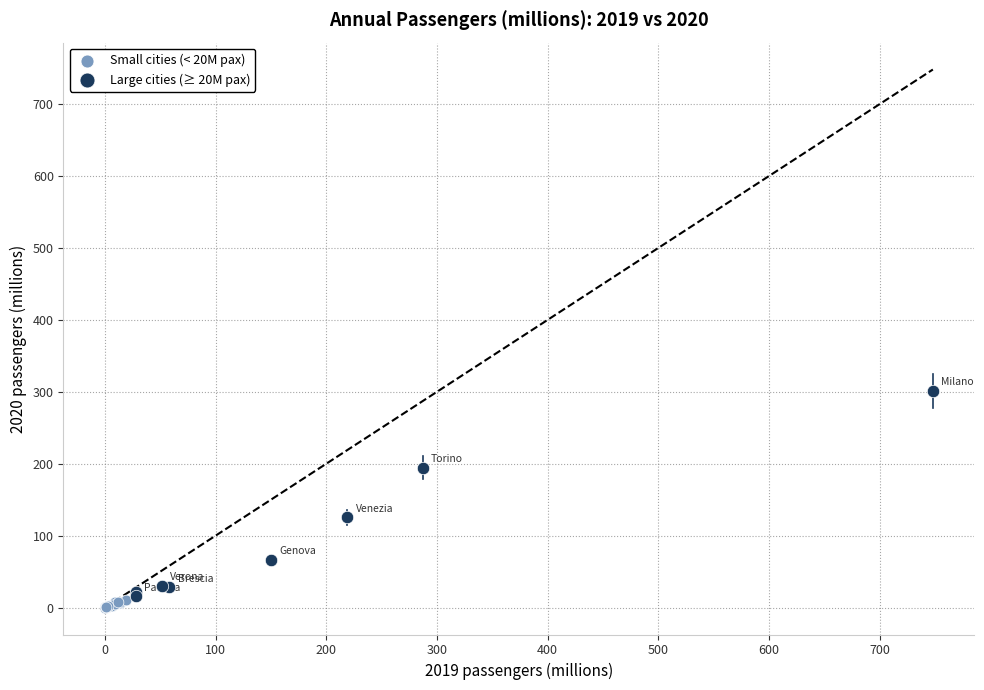

Which series contains the lowest Y value?

Small cities (< 20M pax)